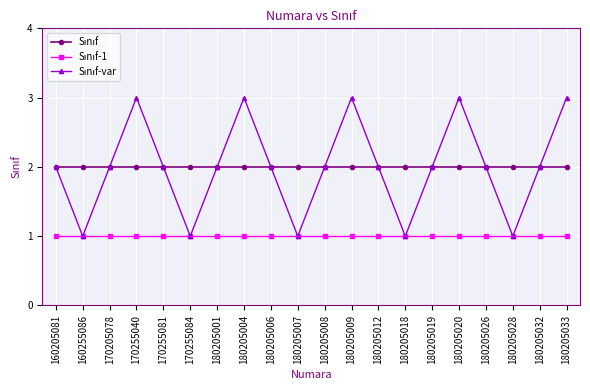

At how many categories does at least one series exceed 1?

20